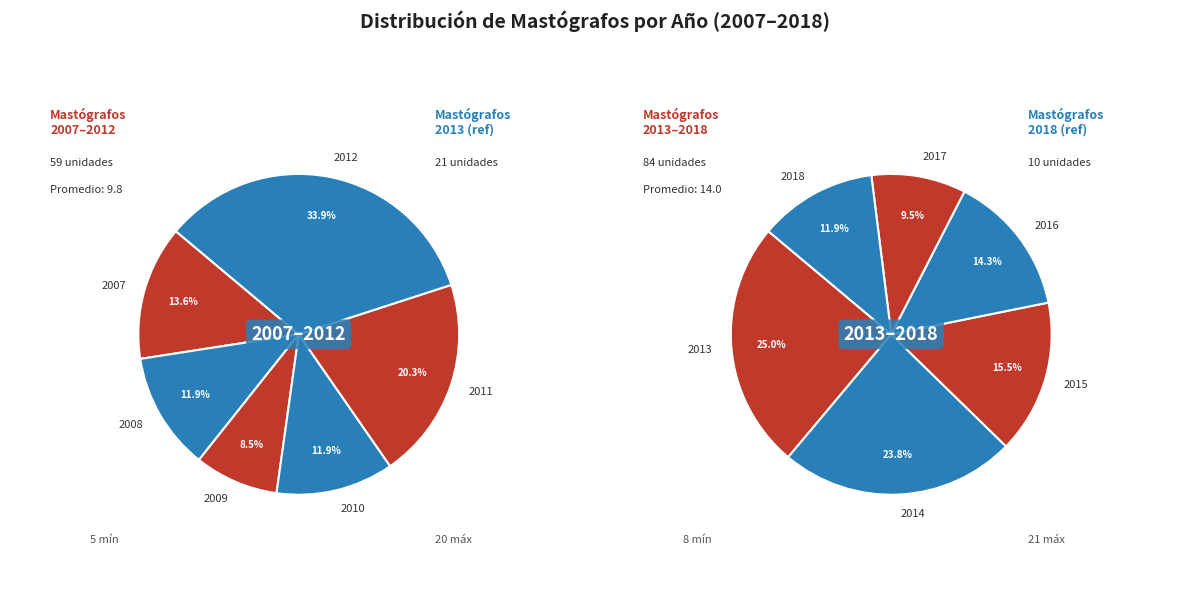

Which slice is the smallest?

2009